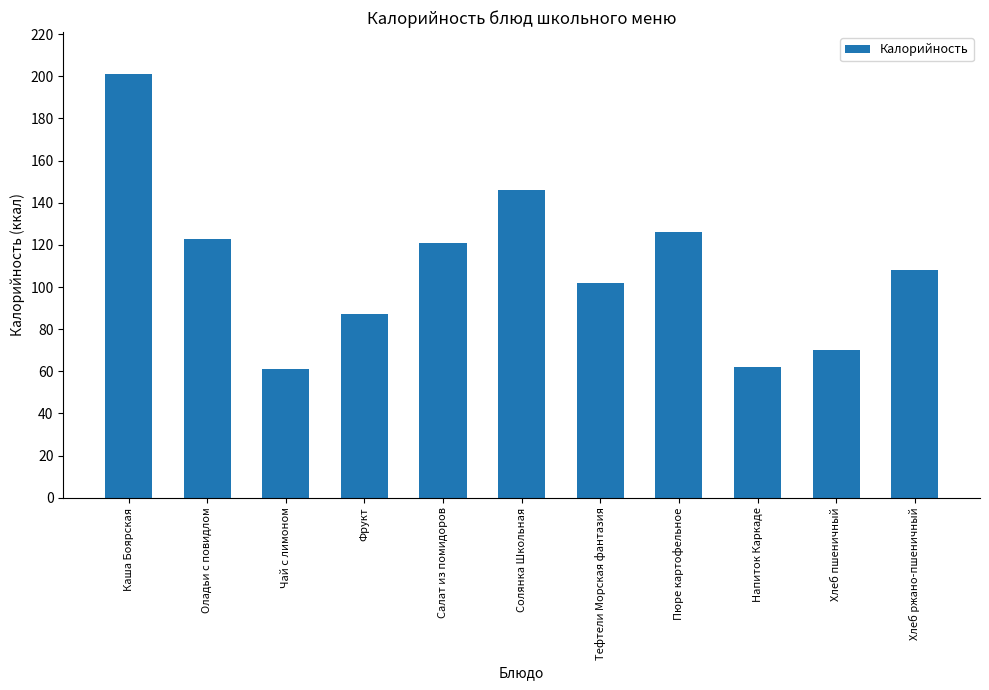

Are the bars horizontal?

No